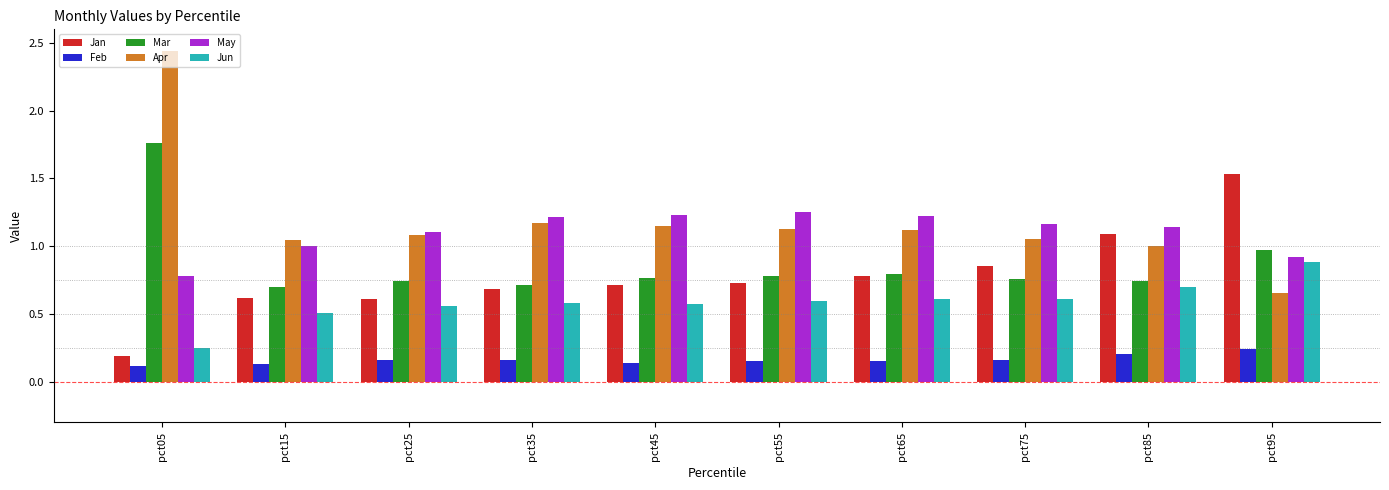

What is the sum of the Jan values at pct05 and pct85?

1.3